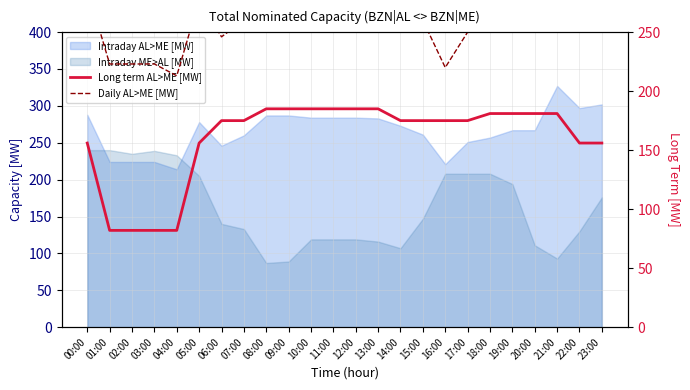

At which label does Long term AL>ME [MW] reach its peak?

08:00